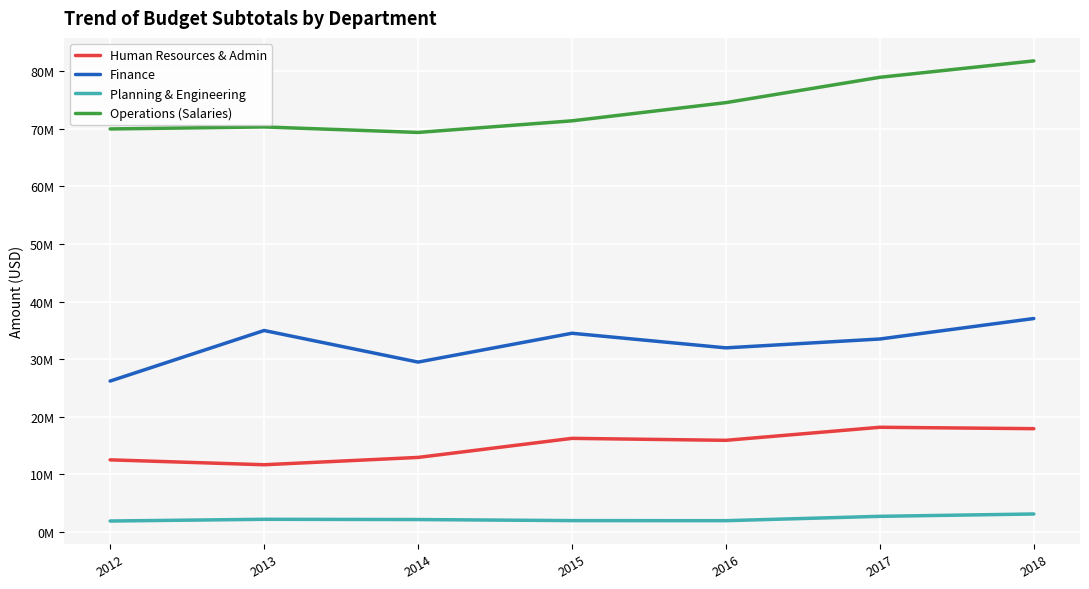

What is the minimum value shown in the chart?

1911100